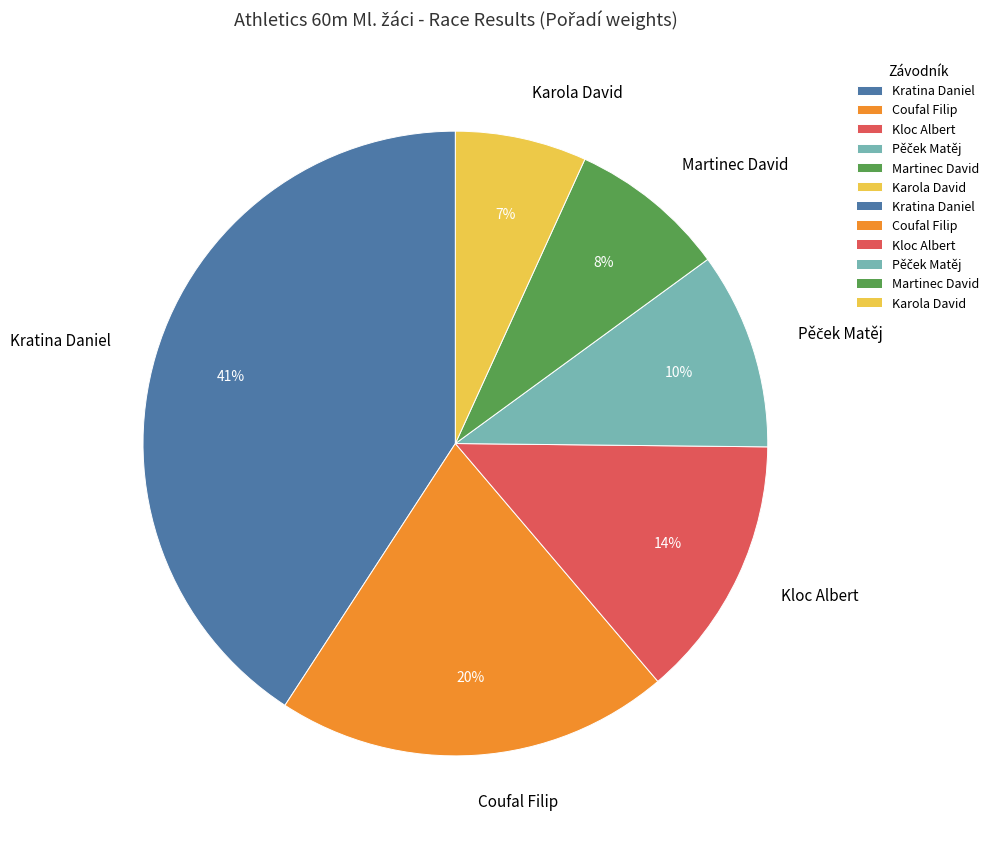

Does any single category account for the majority?

No